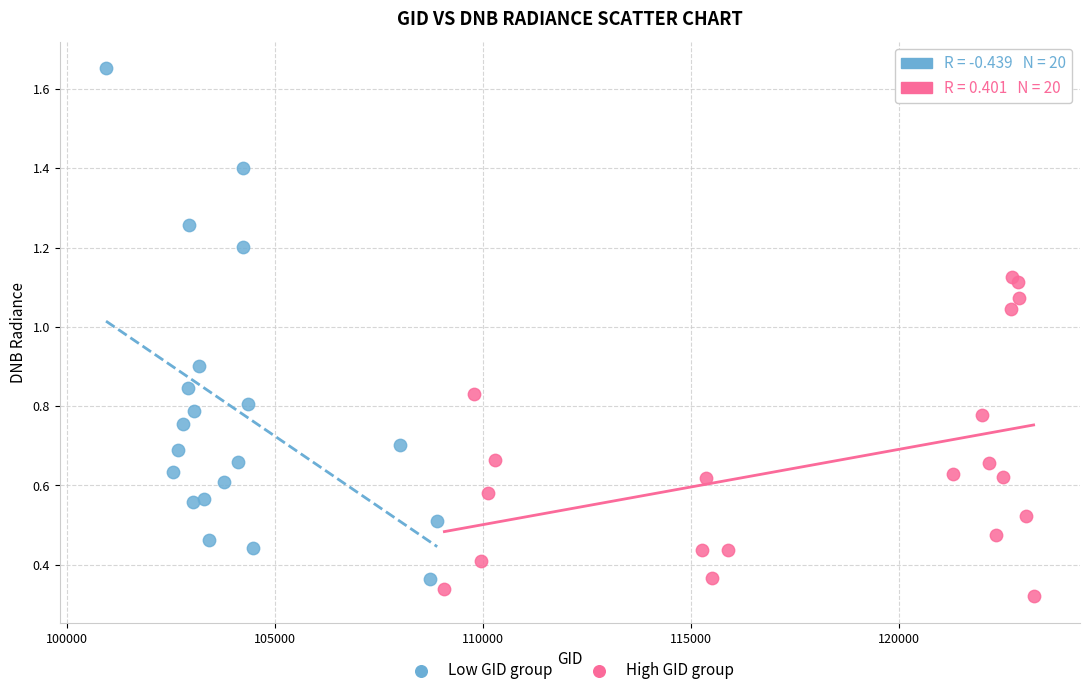

Which series contains the highest Y value?

Low GID group